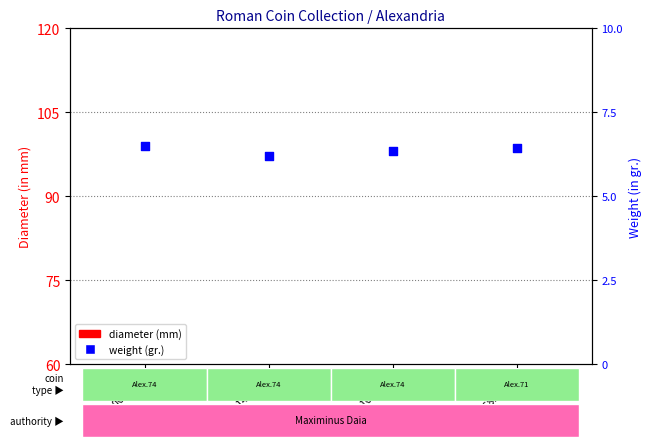

What is the total value across all series at 1968.234.1?

29.4